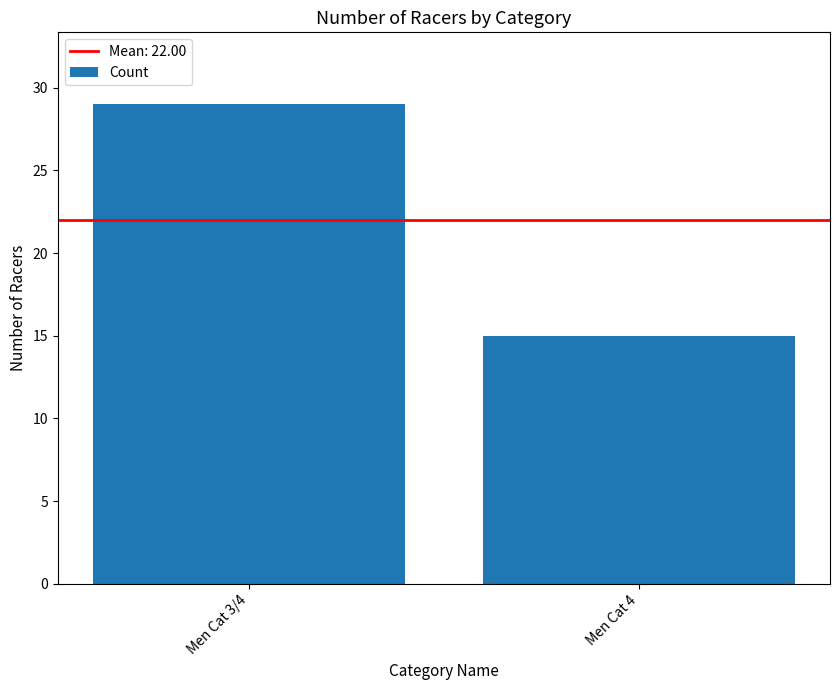

Rank the categories by value from highest to lowest.

Men Cat 3/4, Men Cat 4